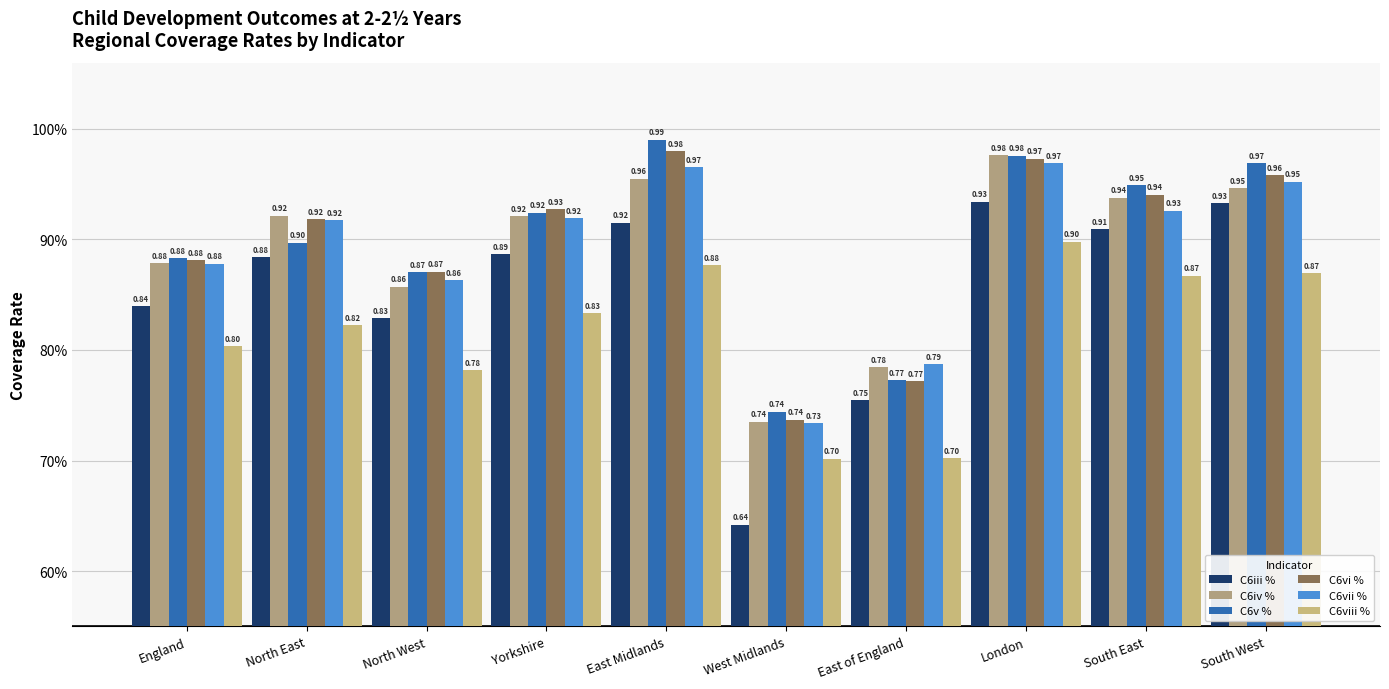

Does the chart contain stacked bars?

No